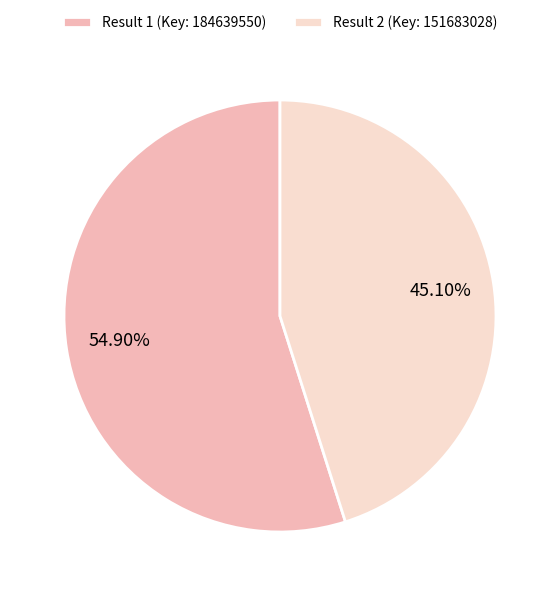

Approximately how many times larger is the value at Result 2 (Key: 151683028) compared to Result 1 (Key: 184639550)?

0.8